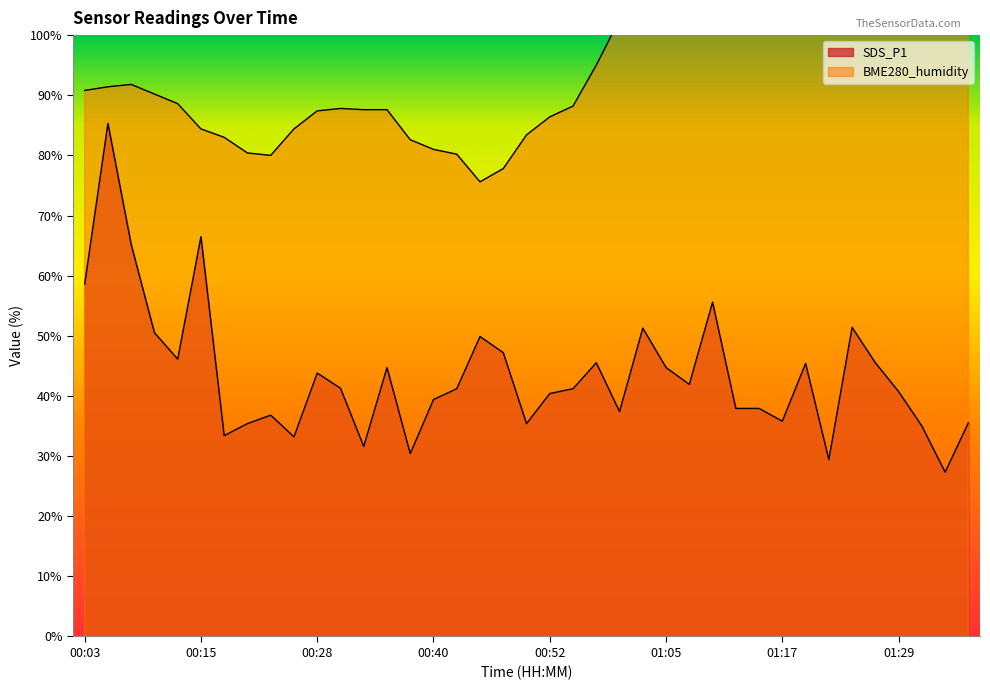

At which category does SDS_P1 reach its first local peak?

00:06